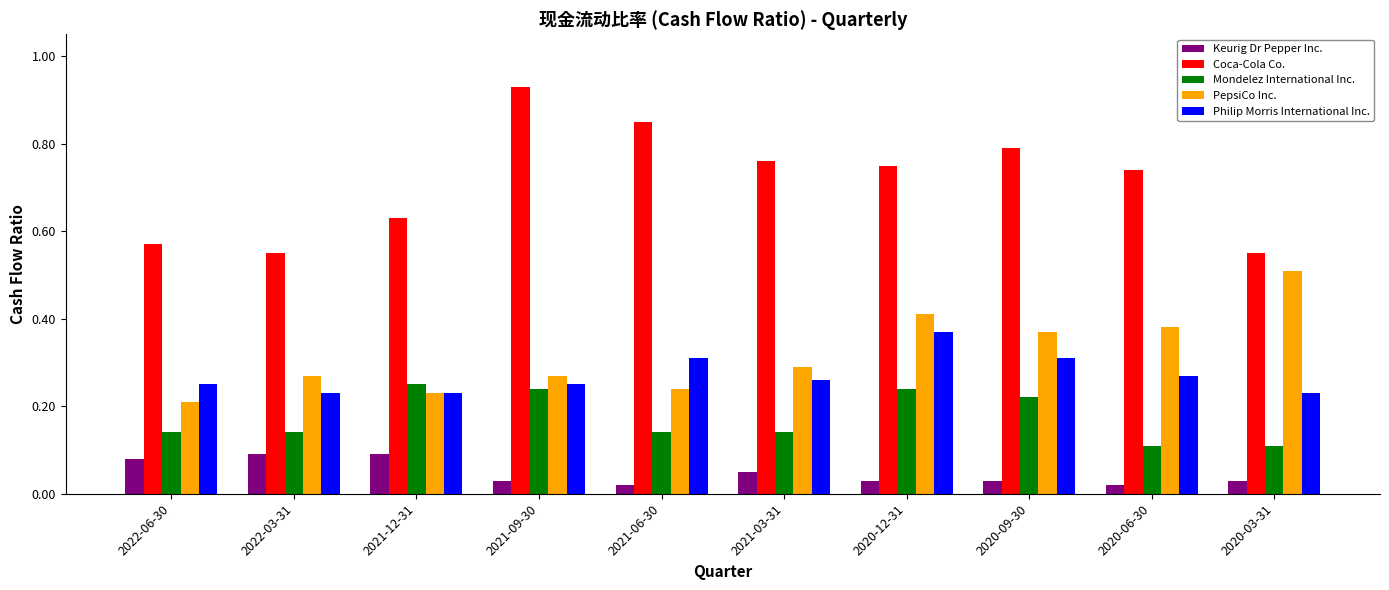

What is the label of the 3rd bar from the right?

2020-09-30